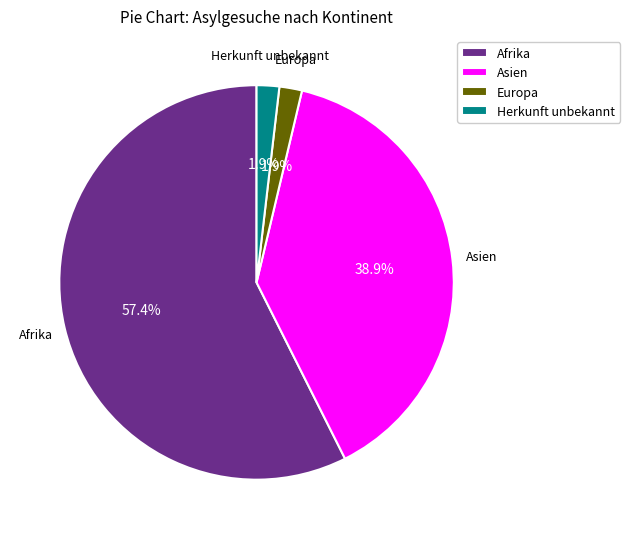

Is the sum of Europa and Afrika greater than half?

Yes